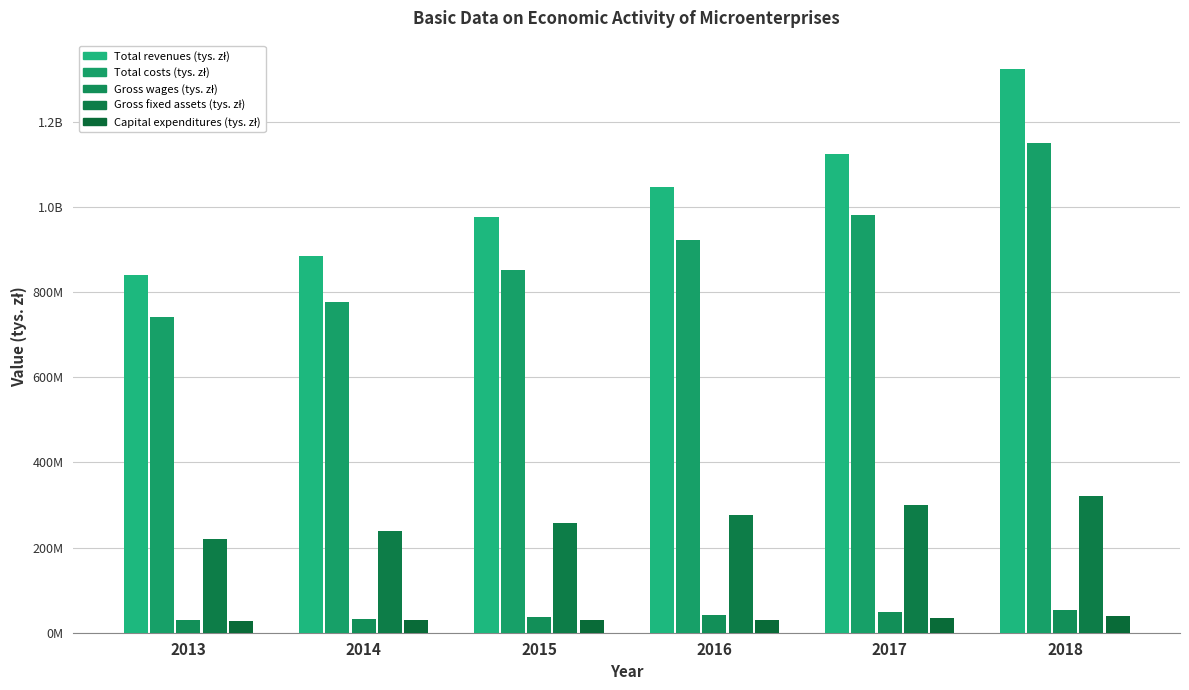

True or false: Gross fixed assets (tys. zł) has a value of 321033899 at 2018.

True